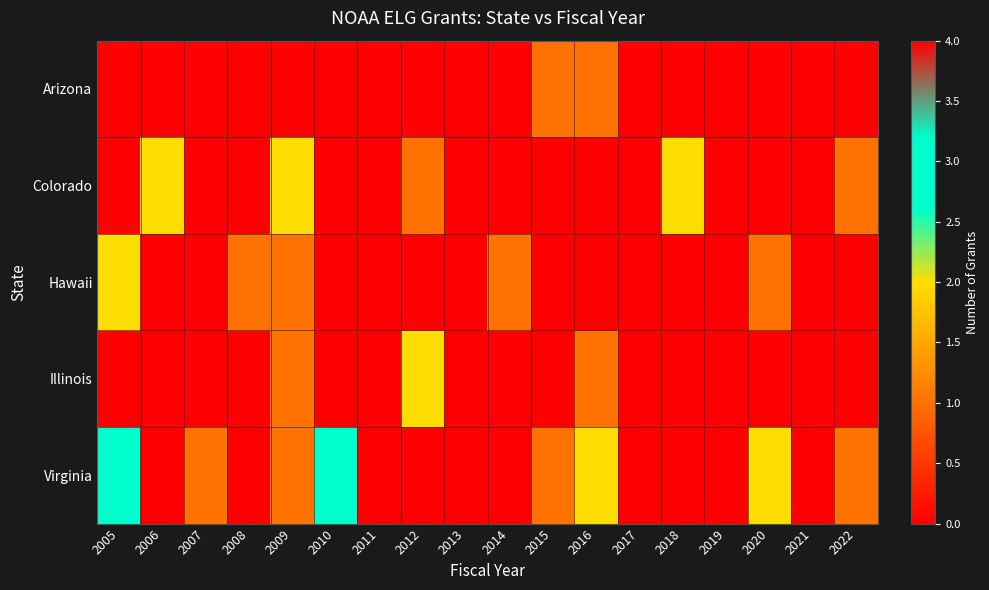

What is the total value across all series at 2008?

1